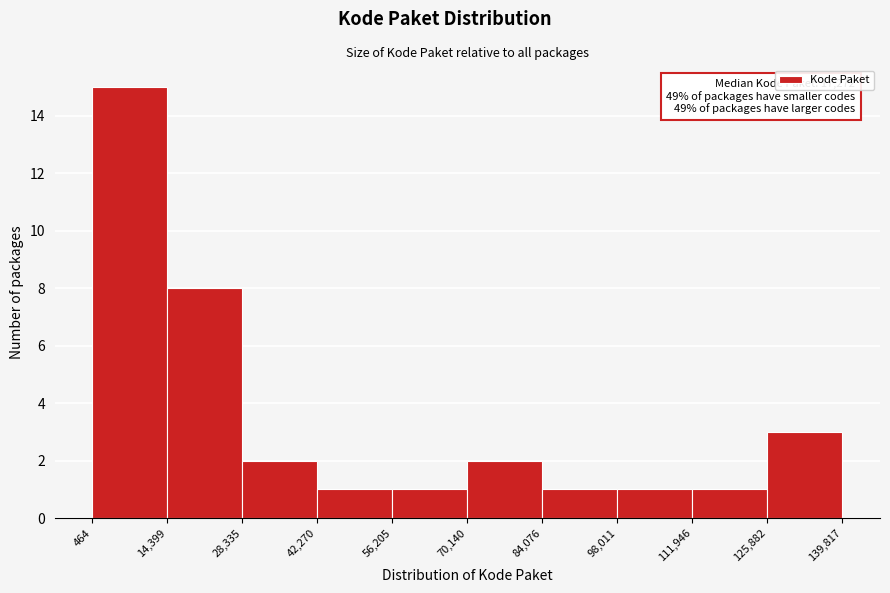

Which range on the x-axis has the tallest bar?

464 to 14,399